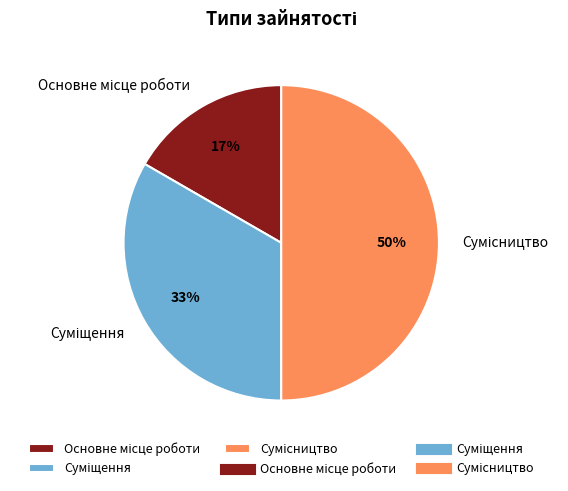

To the nearest percent, what is the average slice percentage?

33%